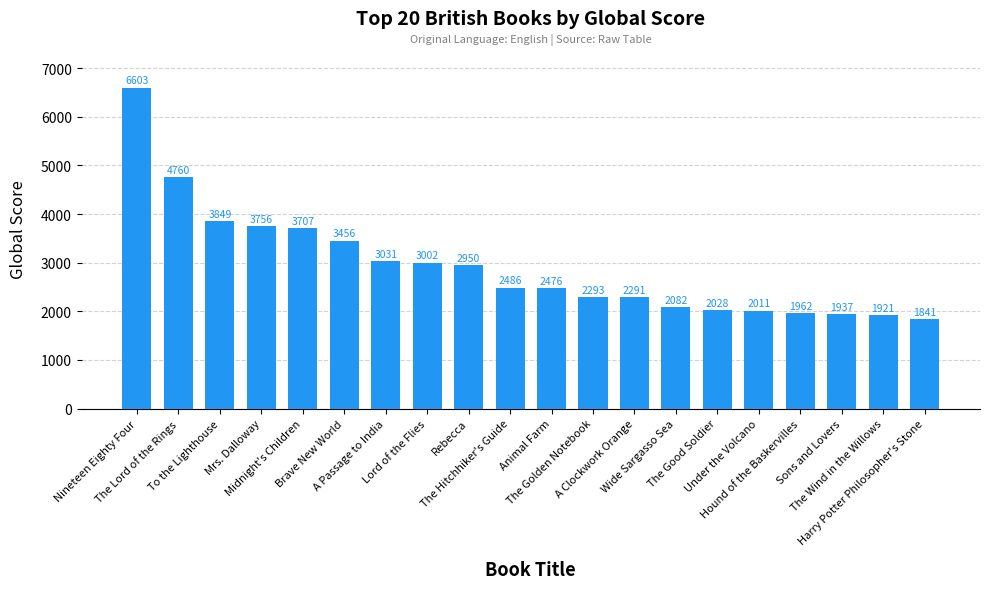

What position from the left is Wide Sargasso Sea?

14